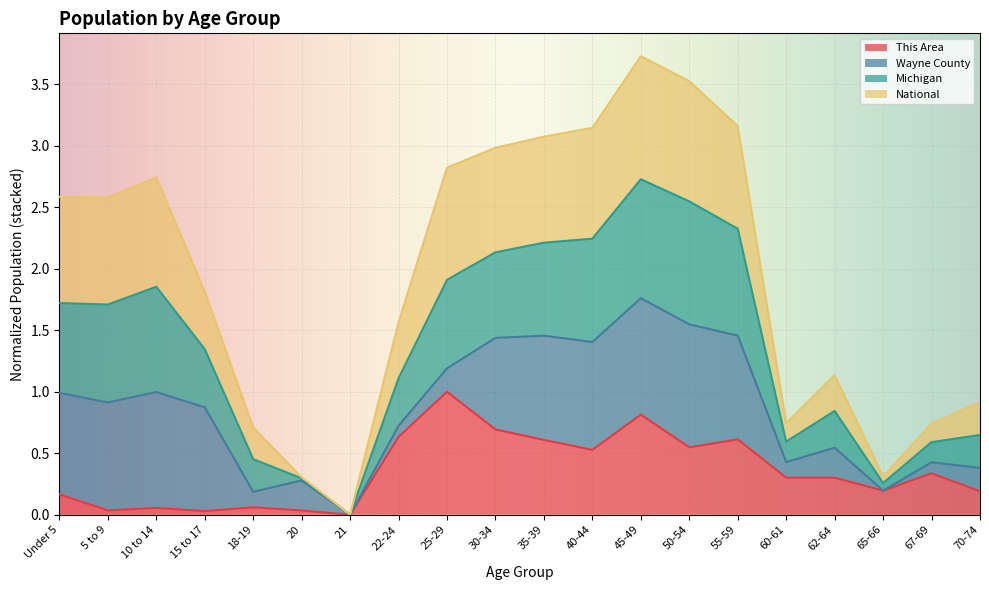

What is the total value across all series at 25-29?

2.8